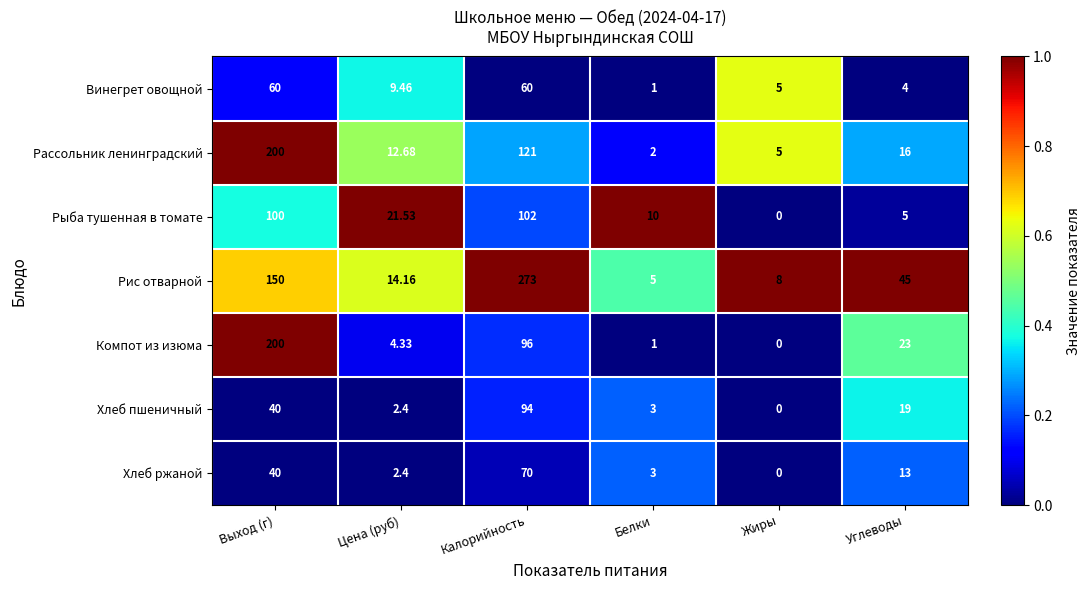

What is the difference between the highest and lowest values at Углеводы?

41.0